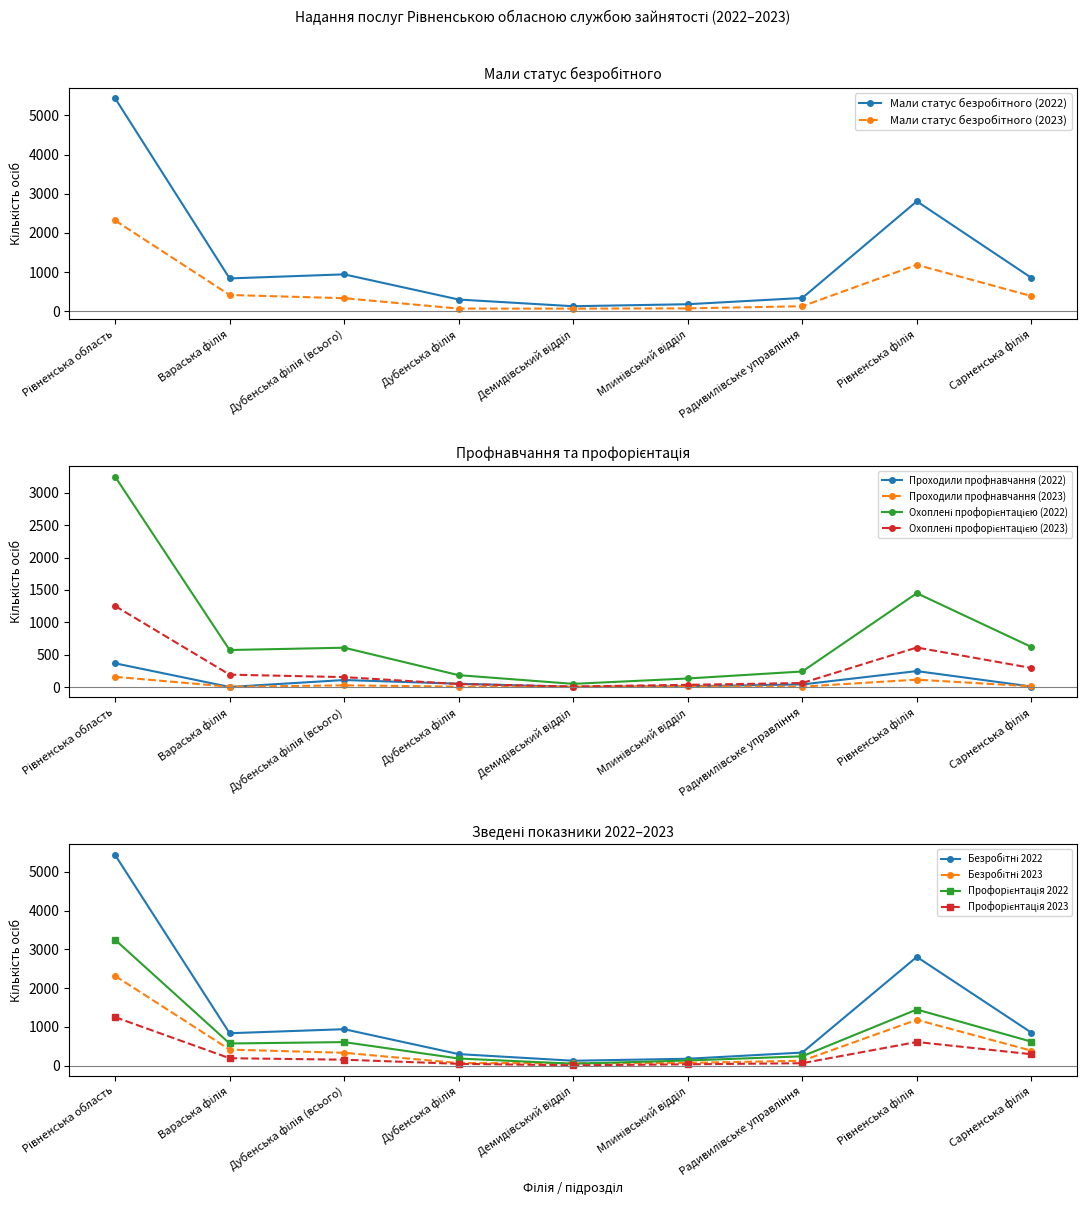

What is the label of the 6th point from the right?

Дубенська філія